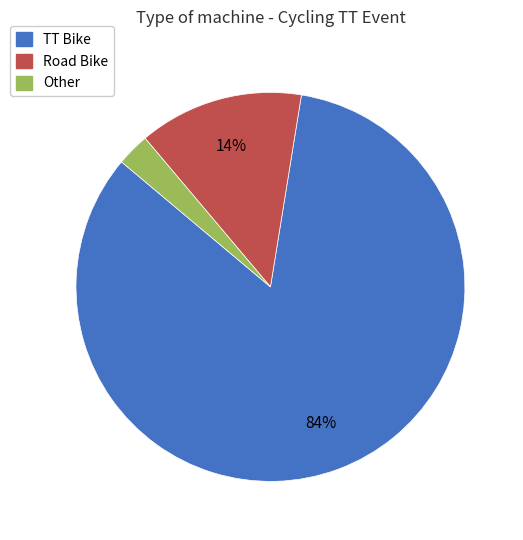

Combined, do Road Bike and TT Bike account for over 50%?

Yes